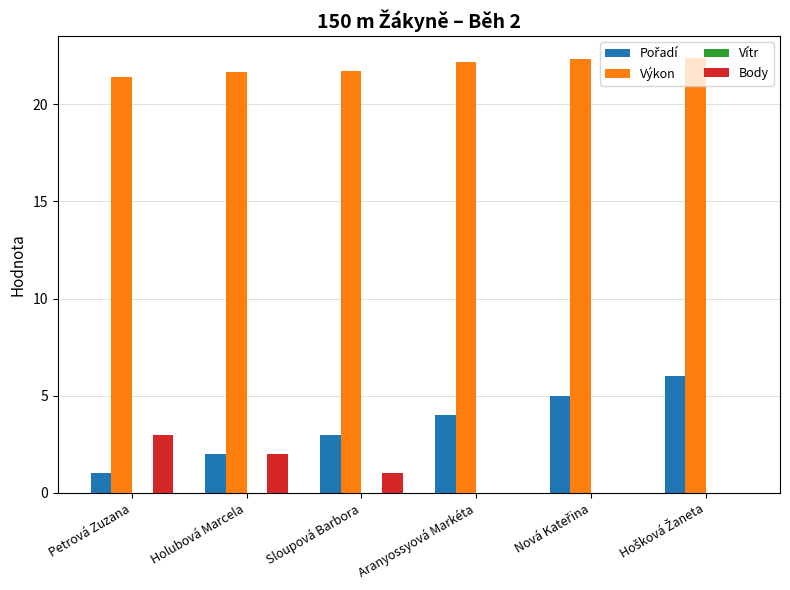

What is the greatest value displayed?

22.4